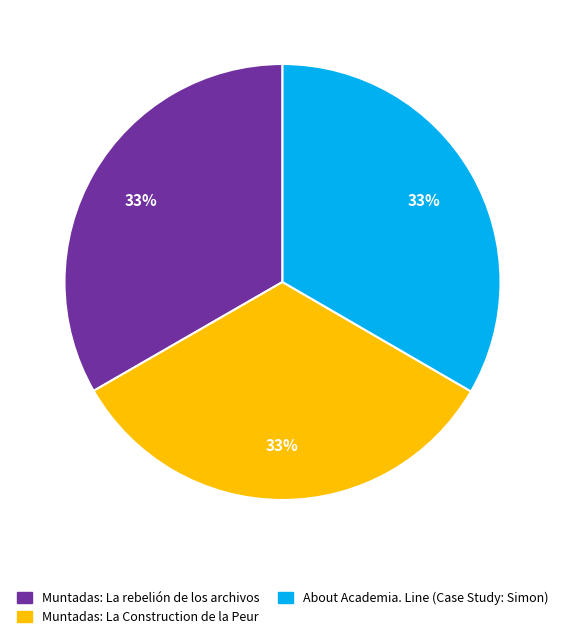

True or false: About Academia. Line (Case Study: Simon) accounts for 21% of the total.

False